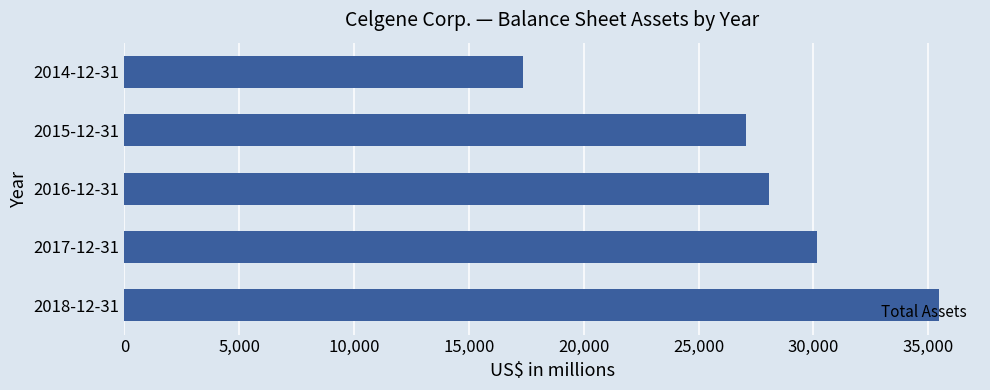

How many data points are less than 28086?

2